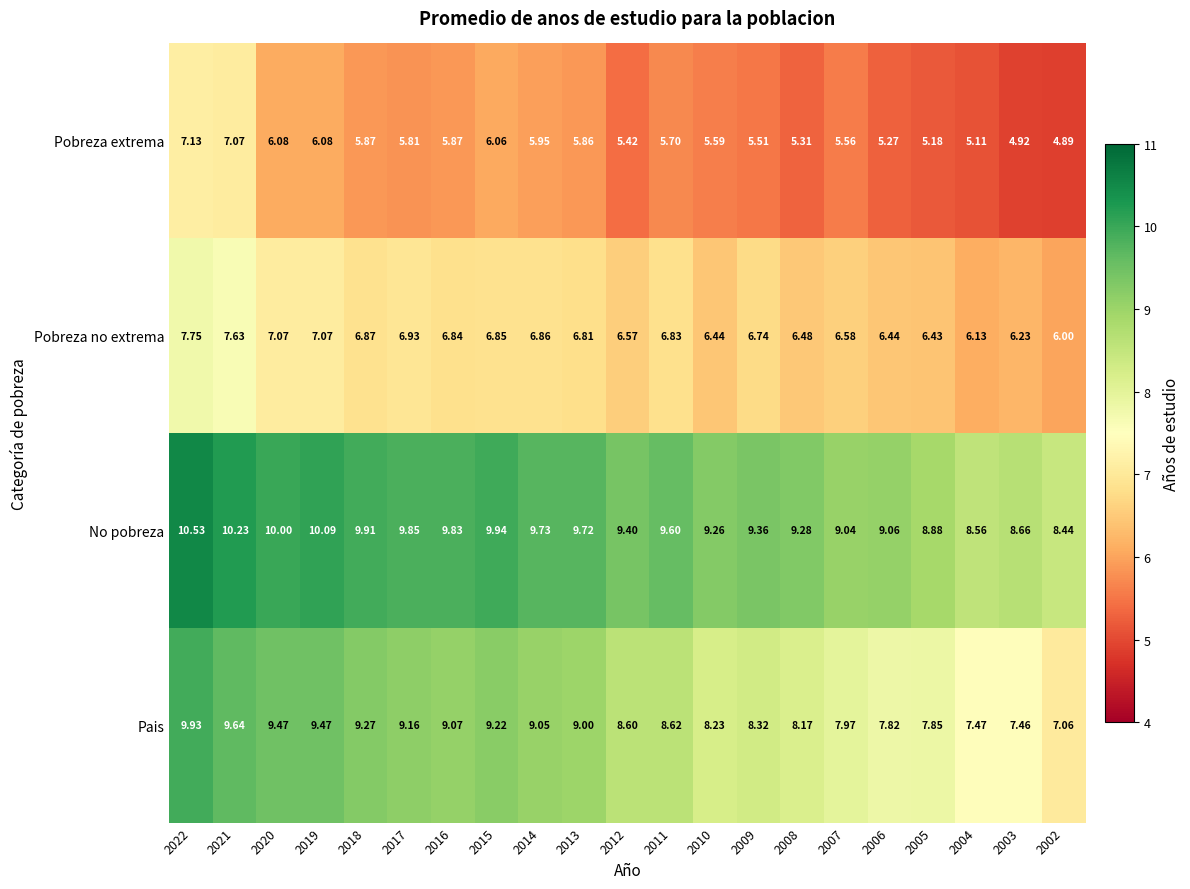

At which category is the sum across all series the highest?

2022